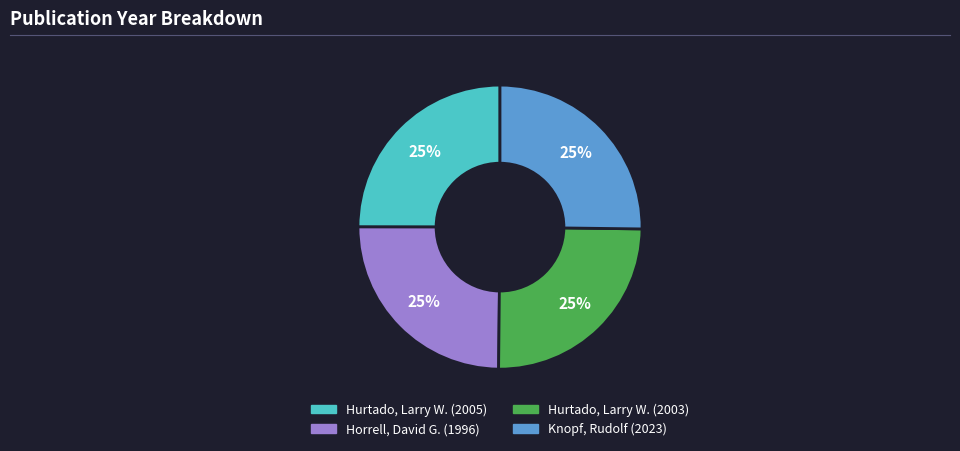

What is the ratio of the value at Hurtado, Larry W. (2005) to the value at Horrell, David G. (1996)?

1.0